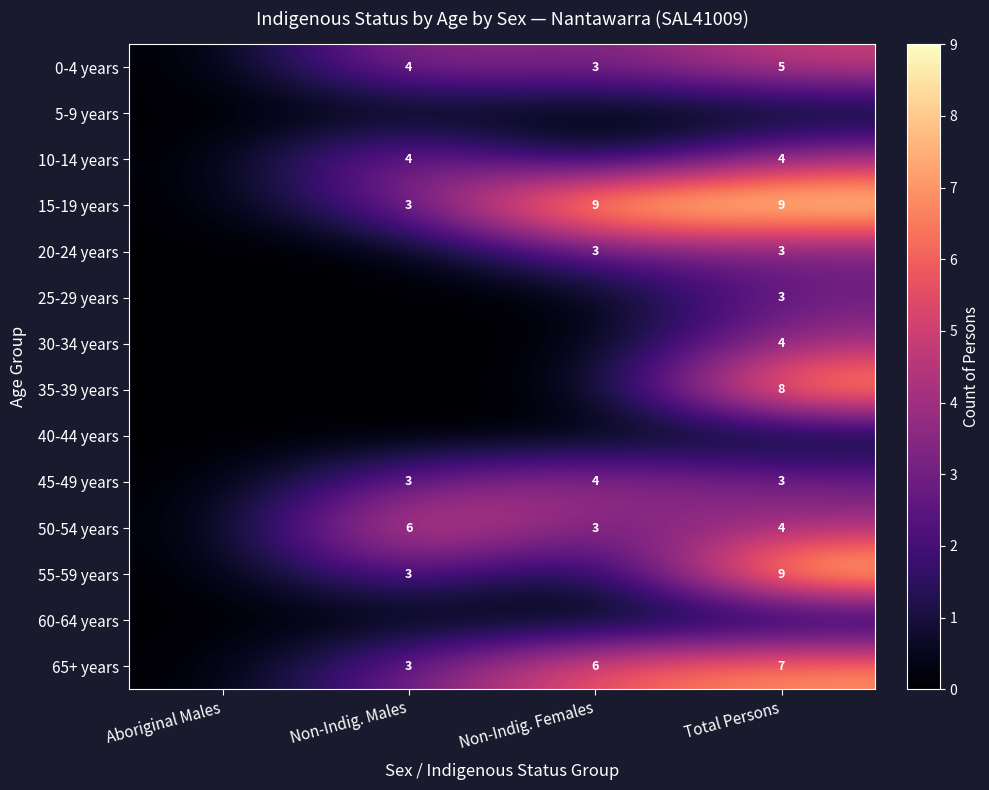

True or false: 15-19 years has a value of 4 at Non-Indig. Males.

False